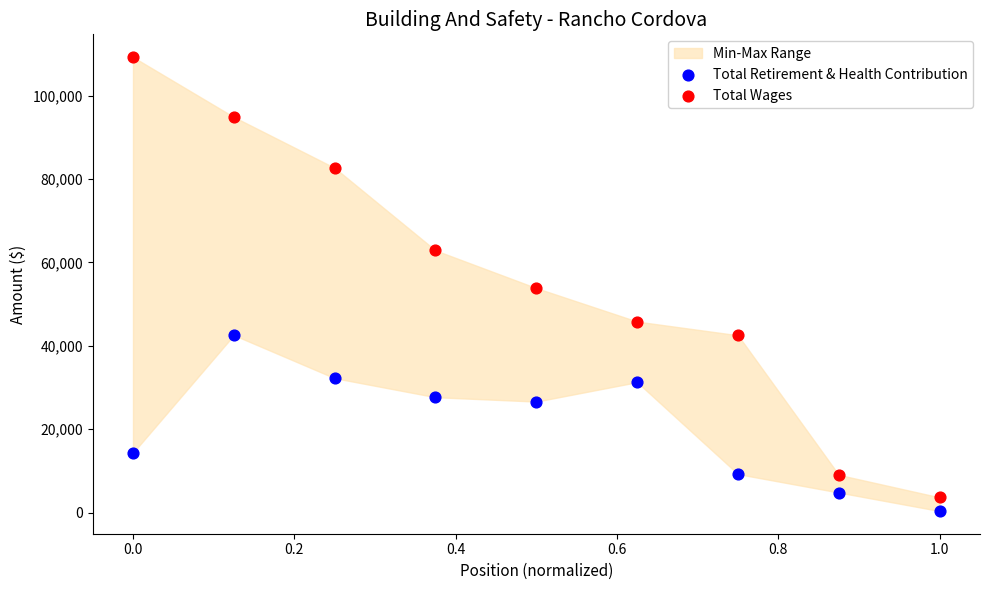

Which series has the widest spread of Y values?

Total Wages